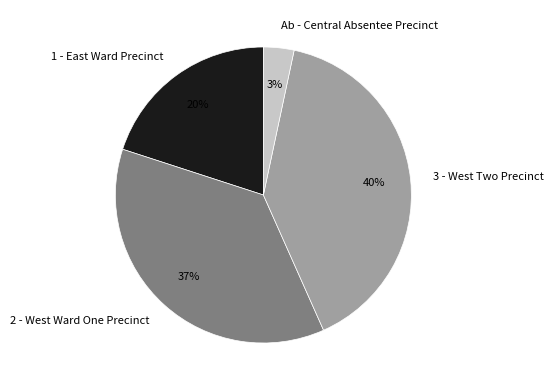

What is the ratio of the value at 3 - West Two Precinct to the value at 1 - East Ward Precinct?

2.0